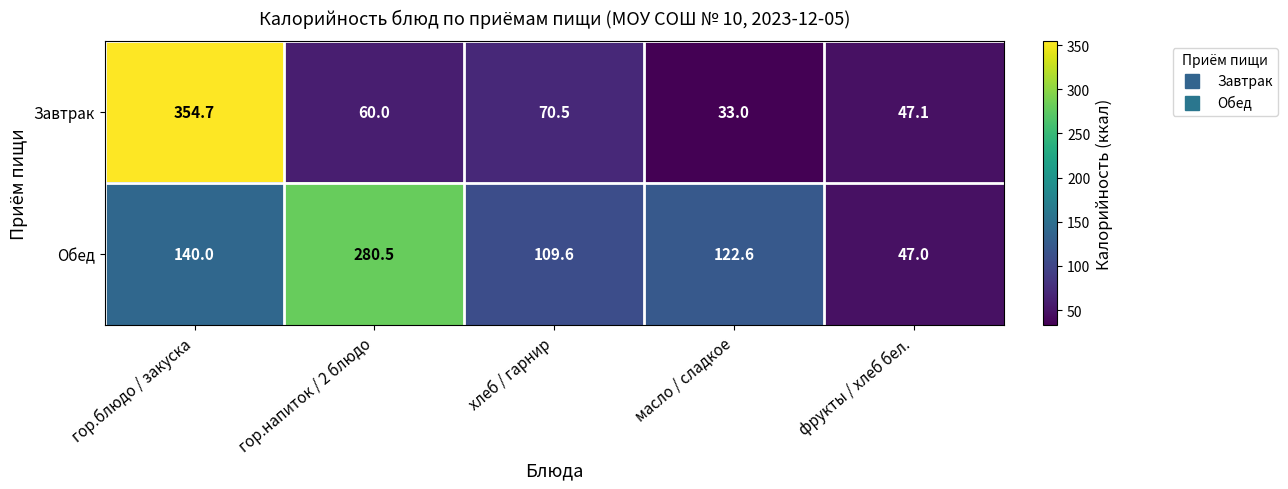

What is the total value across all series at хлеб / гарнир?

180.1